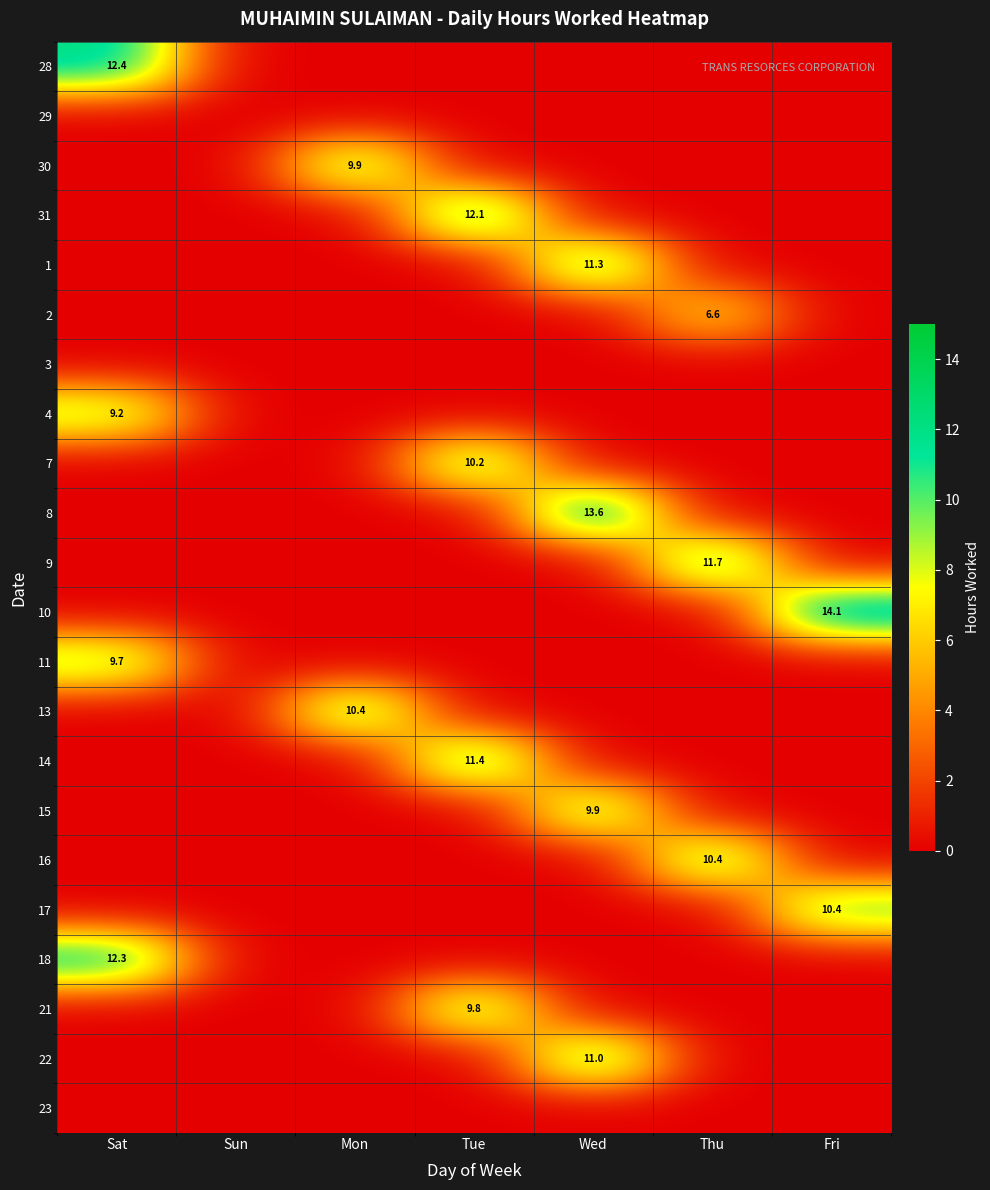

What is the total value across all series at Mon?

20.2